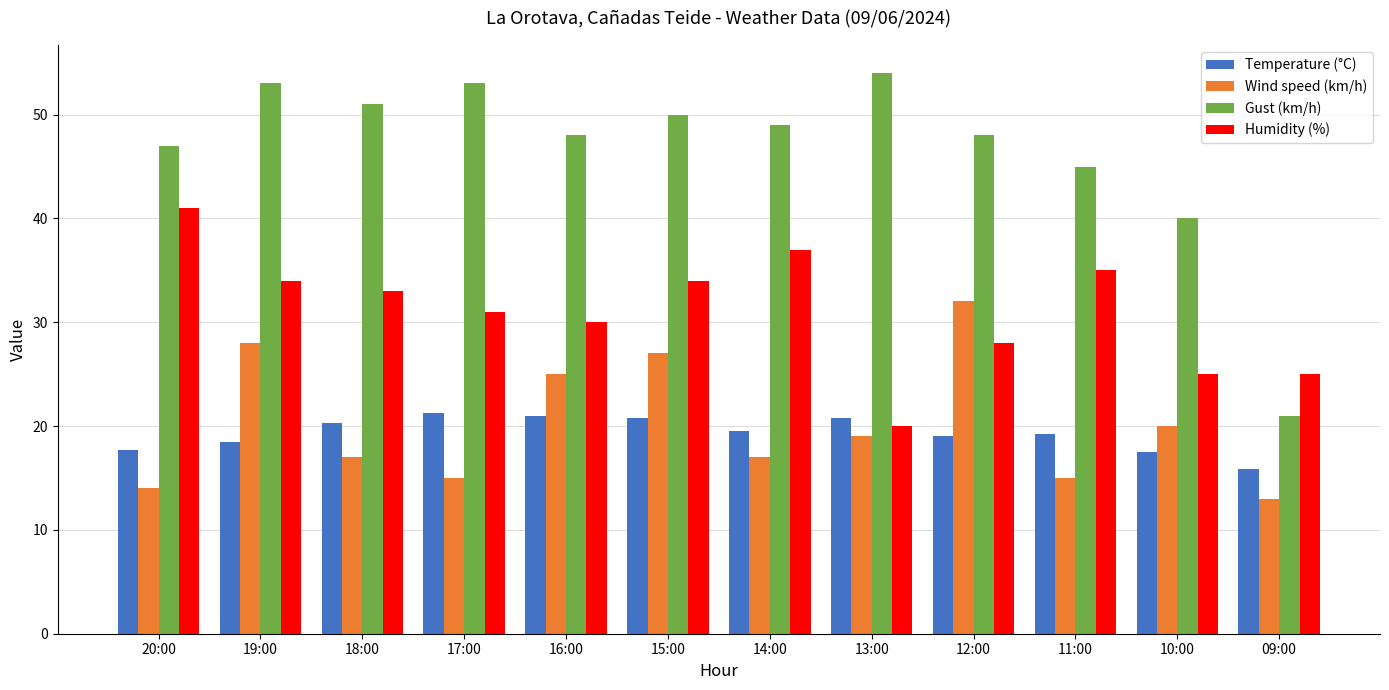

What is the total value across all series at 09:00?

74.9